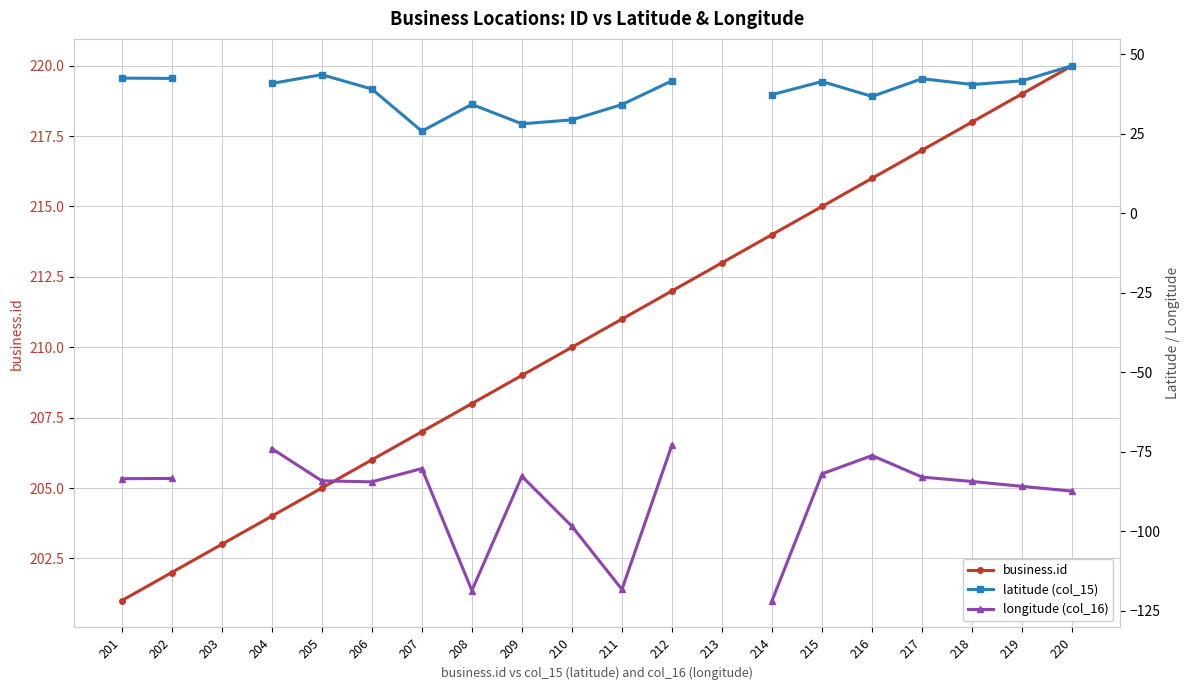

At which label is business.id closest to 210?

210